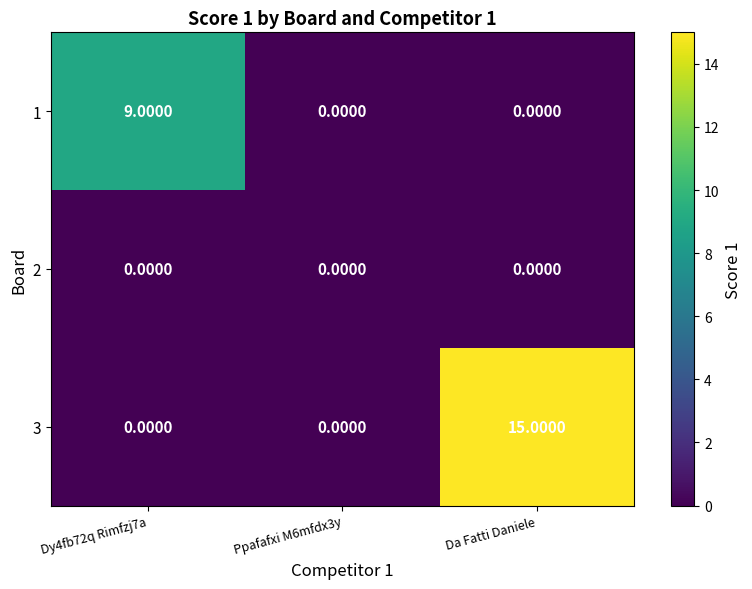

Count the number of categories in the chart.

3